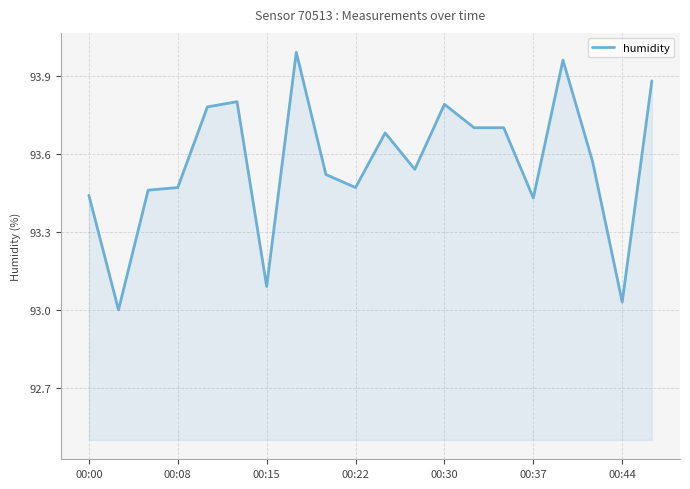

What is the difference between the maximum and minimum values?

1.0